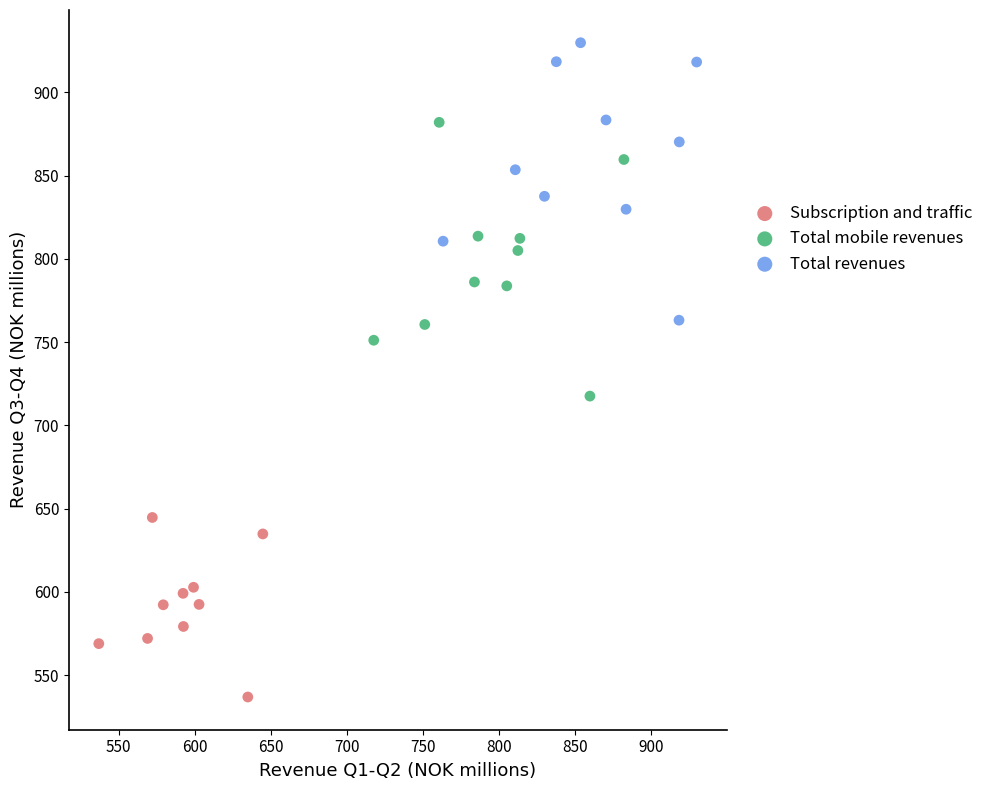

Which series has the widest spread of Y values?

Total revenues